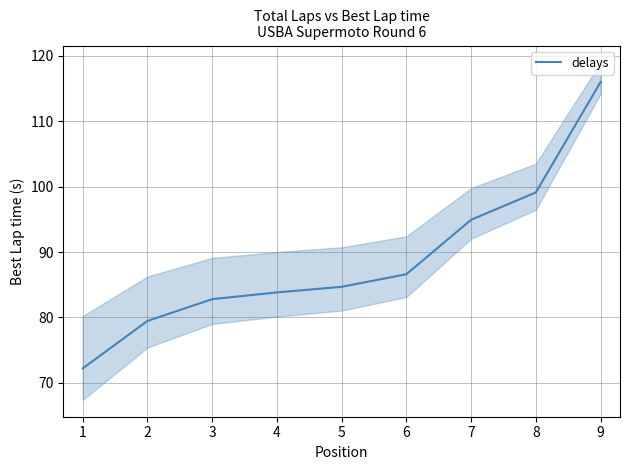

The delays series shows 94.9 at 7. True or false?

True